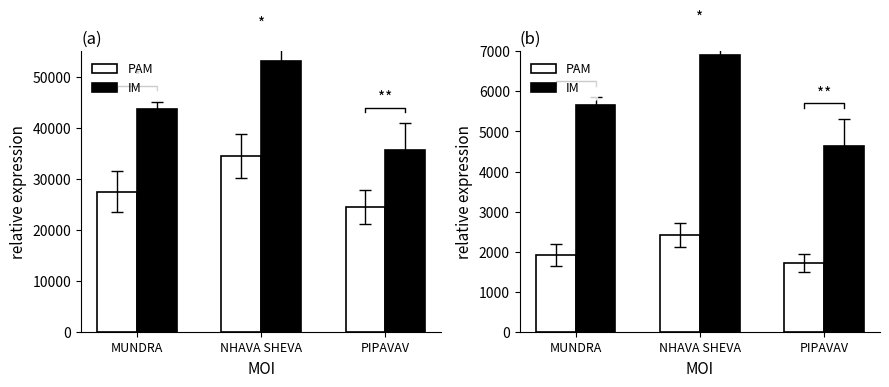

Is the value of IM at PIPAVAV greater than the value of PAM at MUNDRA?

Yes